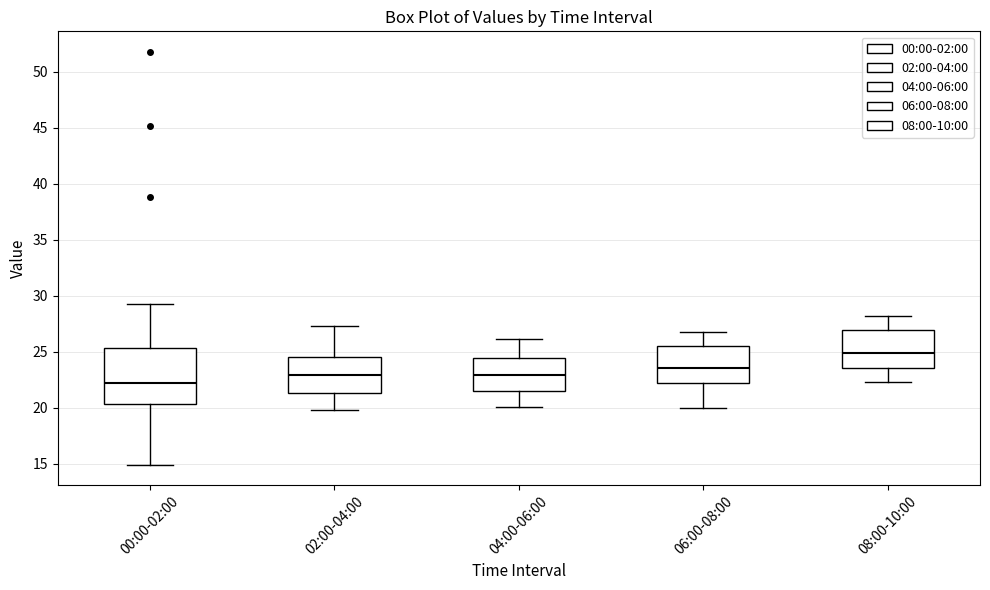

Reading left to right, transcribe this box plot: for each box, give where its median line is, the range the box spans, and where its two whiskers end, as read against the y-axis. The values are not printed on the chart, so give them approximately, as read against the axis.

00:00-02:00: median 22.0, box 20.5 to 25.5, whiskers 15.0 to 29.5
02:00-04:00: median 23.0, box 21.5 to 24.5, whiskers 20.0 to 27.5
04:00-06:00: median 23.0, box 21.5 to 24.5, whiskers 20.0 to 26.0
06:00-08:00: median 23.5, box 22.0 to 25.5, whiskers 20.0 to 27.0
08:00-10:00: median 25.0, box 23.5 to 27.0, whiskers 22.5 to 28.0